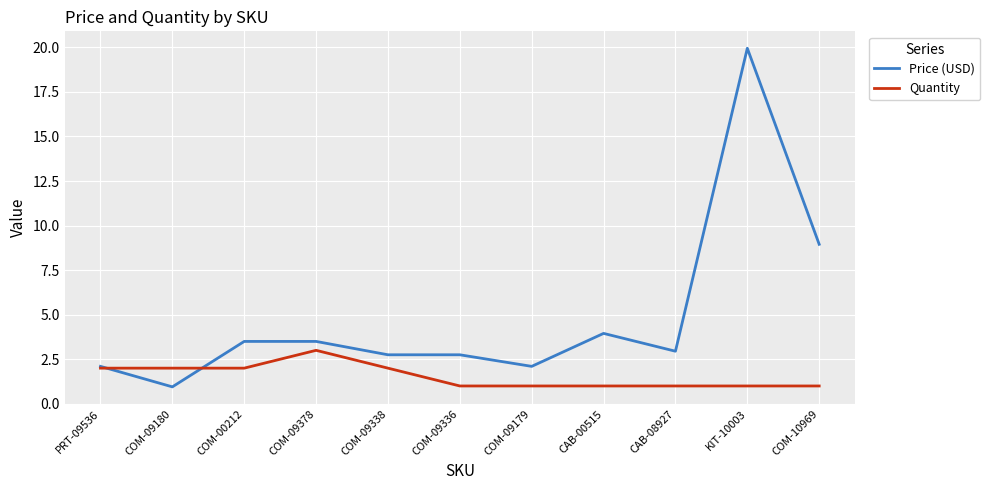

At which category does the chart reach its peak across all series?

KIT-10003